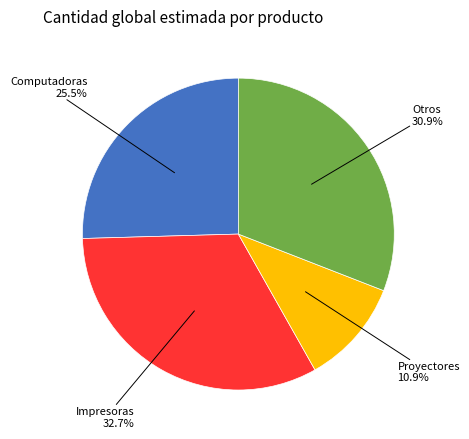

Is there a majority slice in this chart?

No